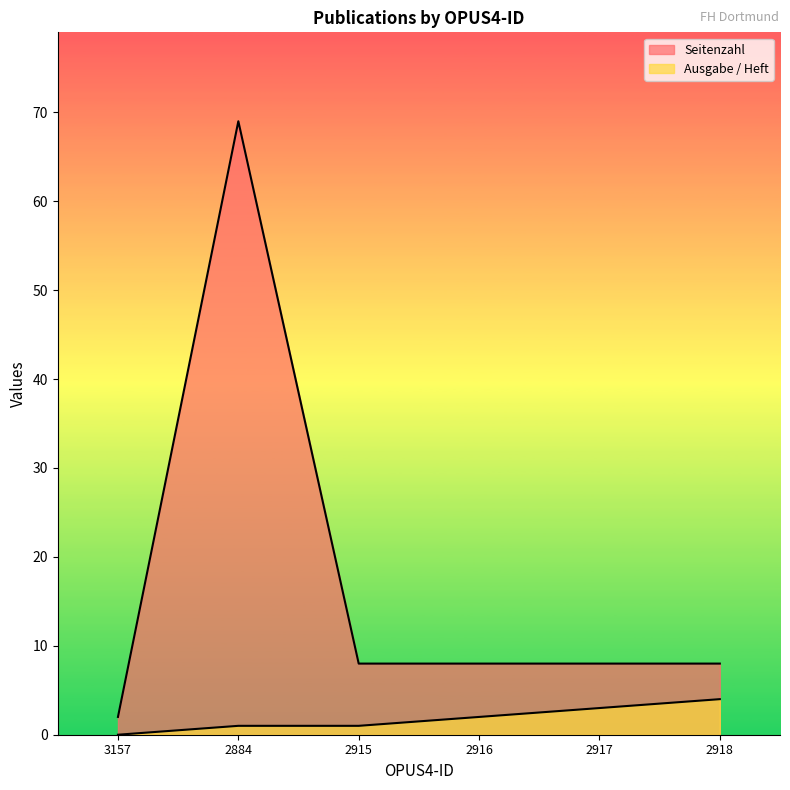

Reading right to left, transcribe all the data shown in this chart.

Seitenzahl: 2918=8	2917=8	2916=8	2915=8	2884=69	3157=2
Ausgabe / Heft: 2918=4	2917=3	2916=2	2915=1	2884=1	3157=0